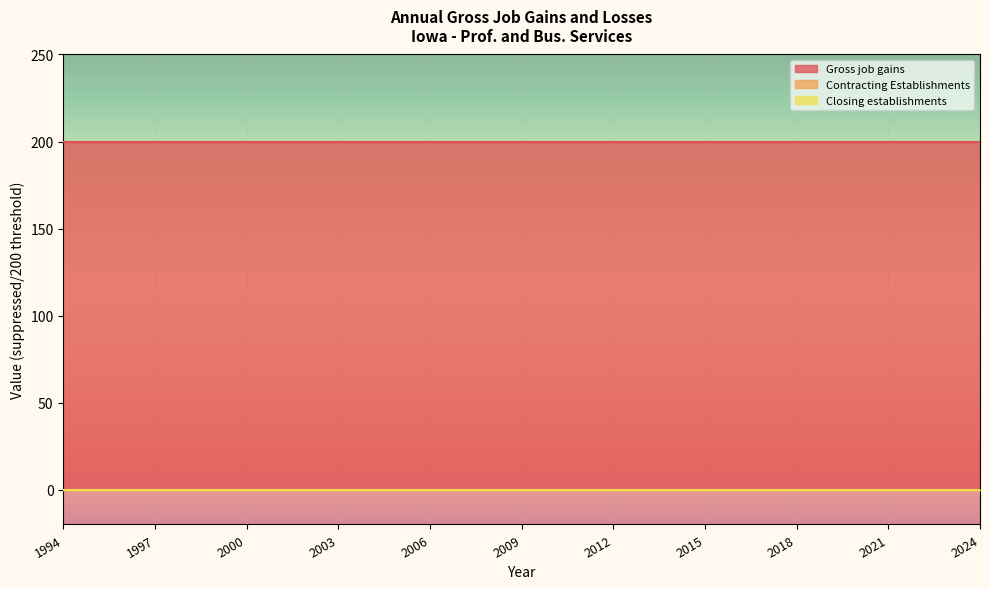

What is the average value of the Gross job gains series?

200